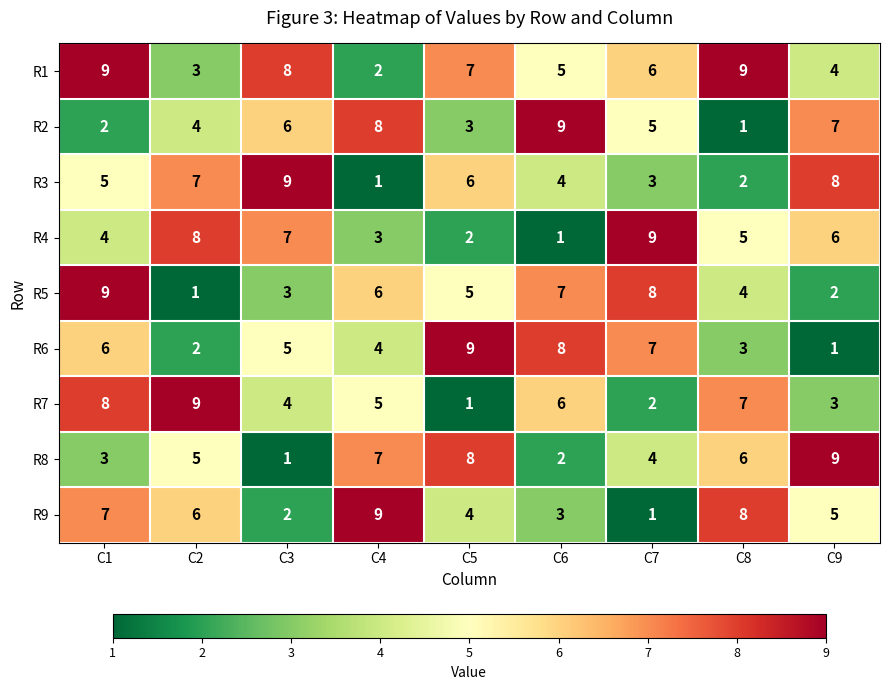

What is the difference between the second highest and minimum values in the R8 series?

7